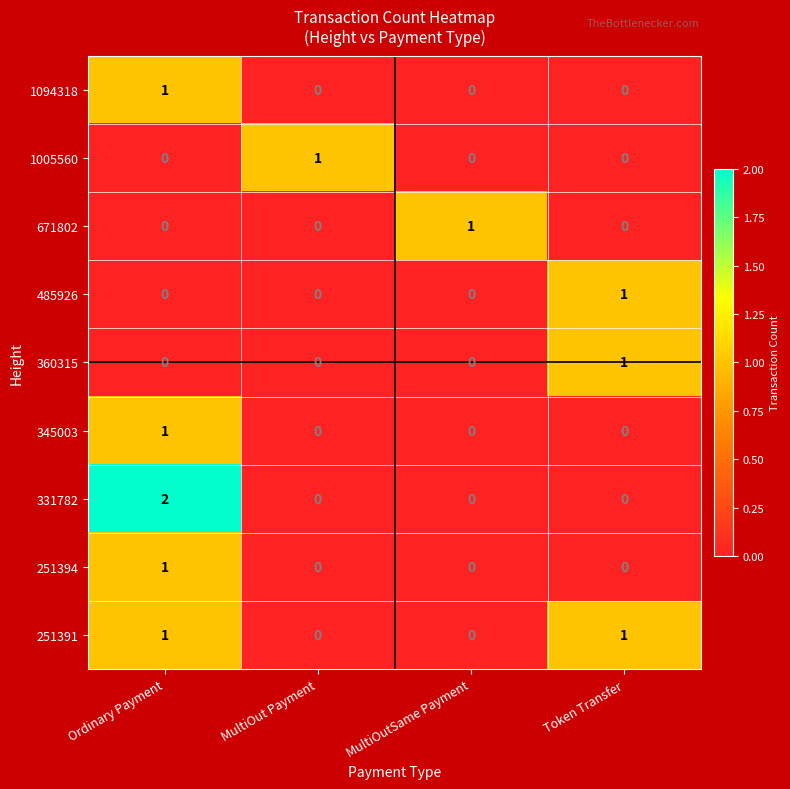

What is the total value across all series at Ordinary Payment?

6